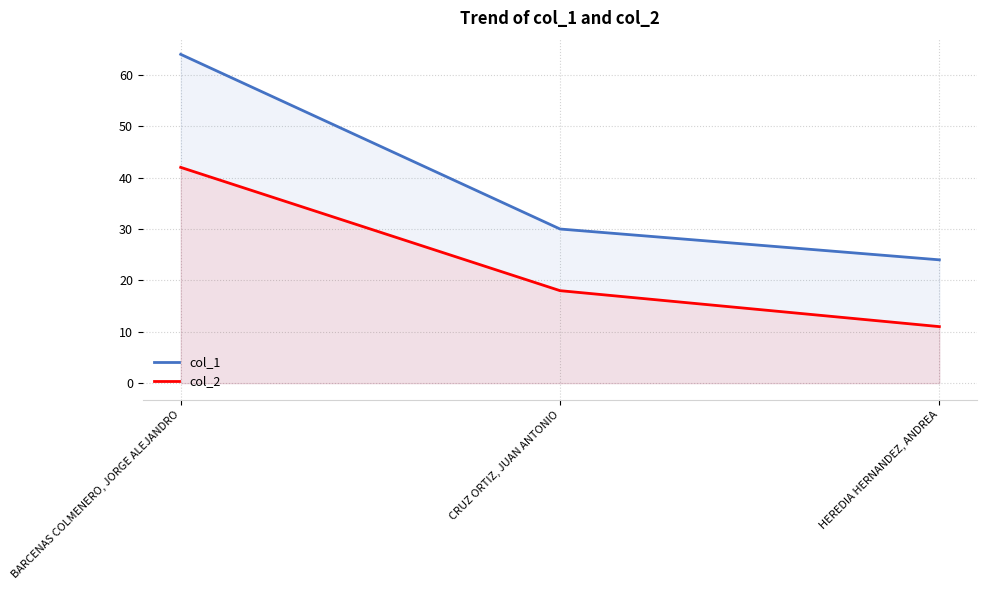

What is the average value of the col_1 series?

39